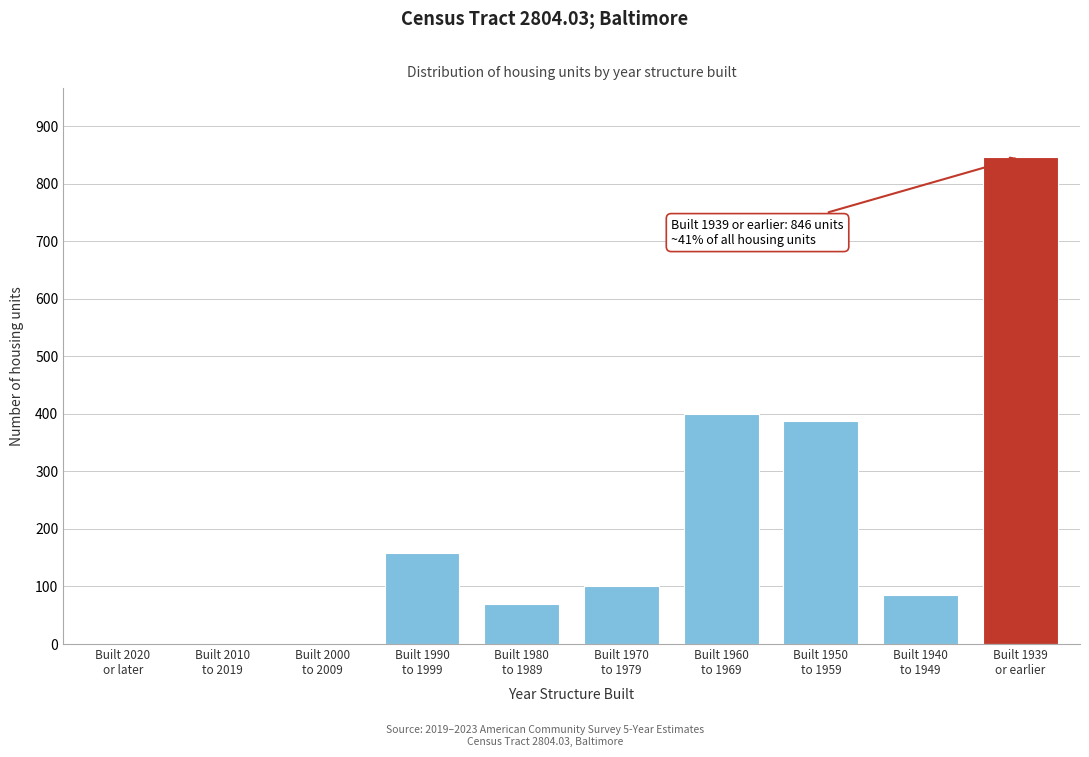

What is the sum of all values?

2048